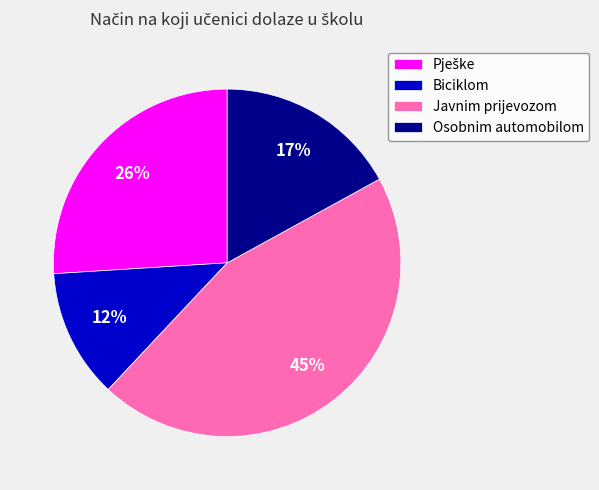

To the nearest percent, what percentage of the pie is Javnim prijevozom?

45%